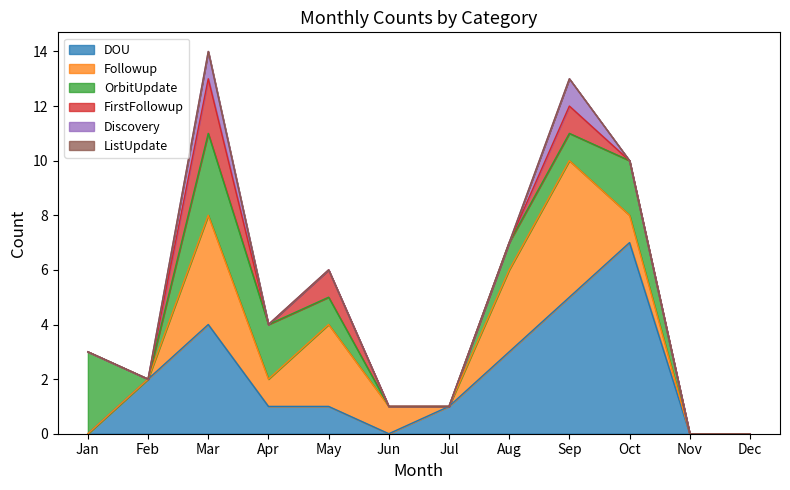

True or false: Discovery and OrbitUpdate intersect in this chart.

False